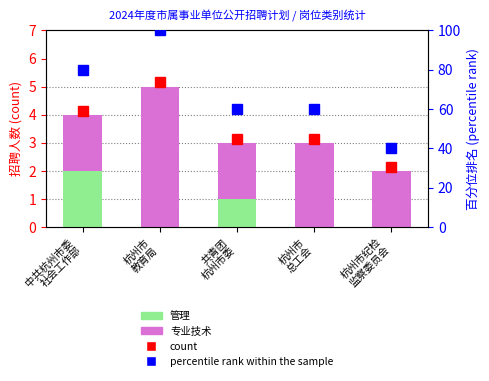

What is the sum of all percentile rank within the sample values?

340